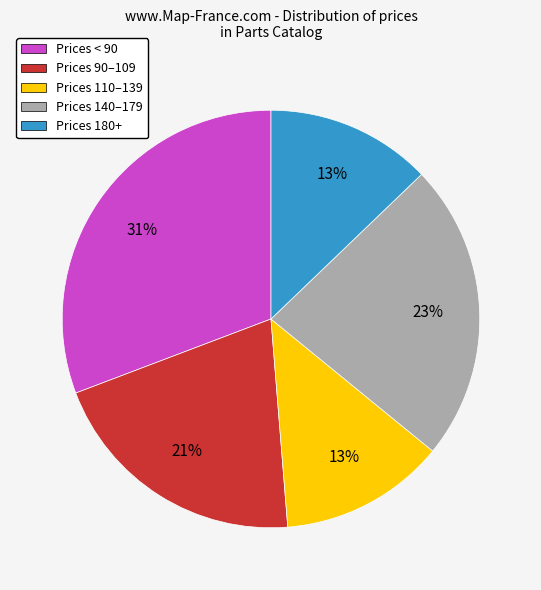

Is there a majority slice in this chart?

No